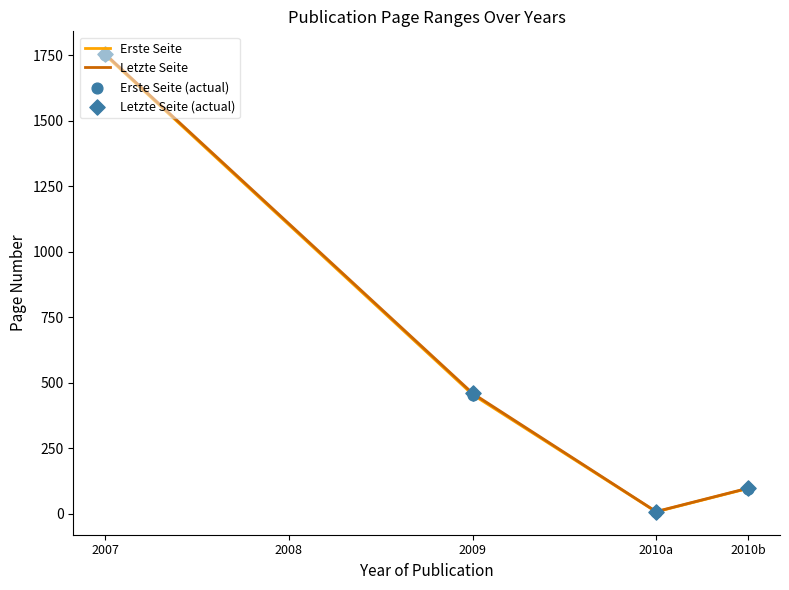

Which series reaches the maximum Y coordinate?

Letzte Seite